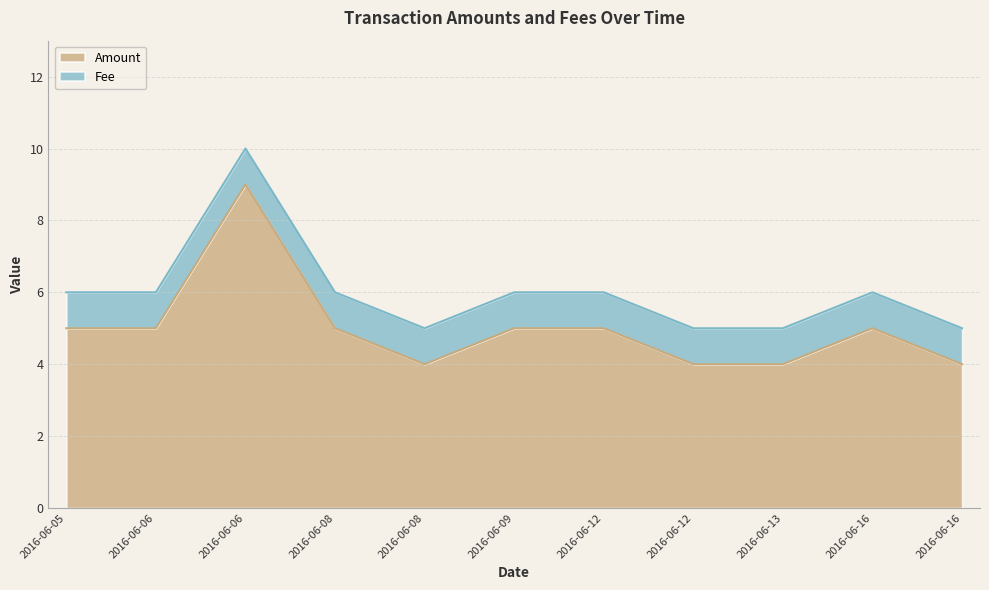

At which category does the data reach its first local valley?

2016-06-08